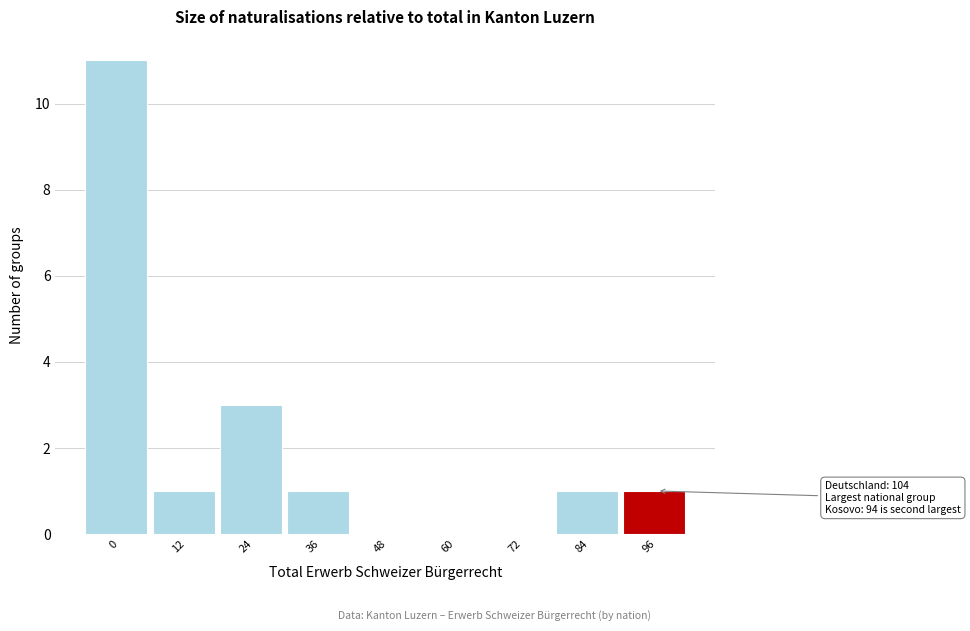

Reading left to right, list all the values displayed in this chart.

0=11	12=1	24=3	36=1	48=0	60=0	72=0	84=1	96=1